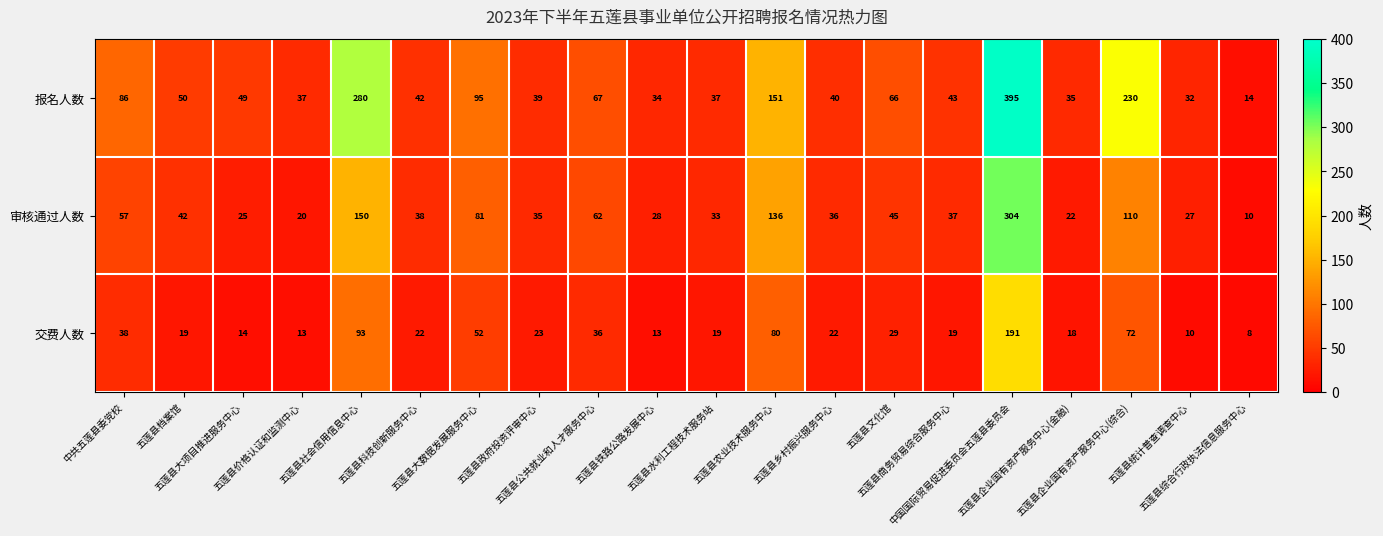

What is the greatest value displayed?

395